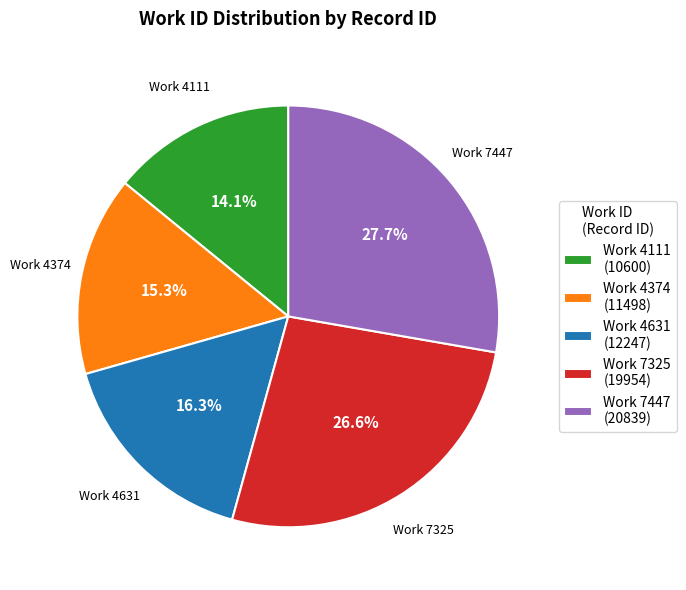

To the nearest percent, what is the average slice percentage?

20%